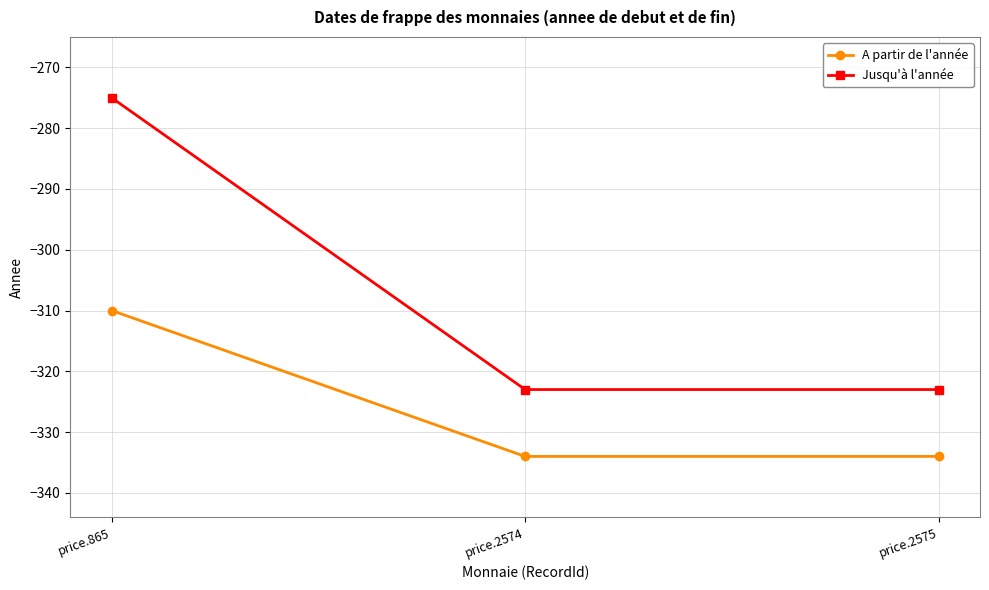

Reading left to right, extract all data points from this chart.

A partir de l'année: -310	-334	-334
Jusqu'à l'année: -275	-323	-323